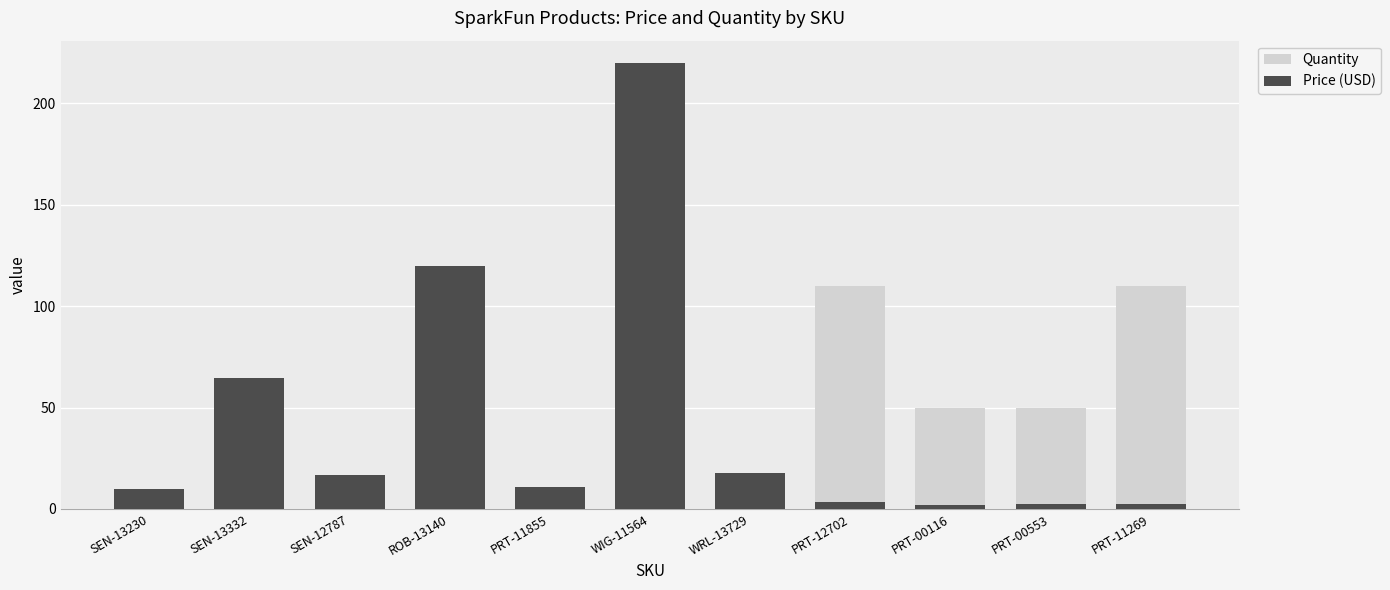

True or false: Quantity has a value of 0.5 at SEN-12787.

False